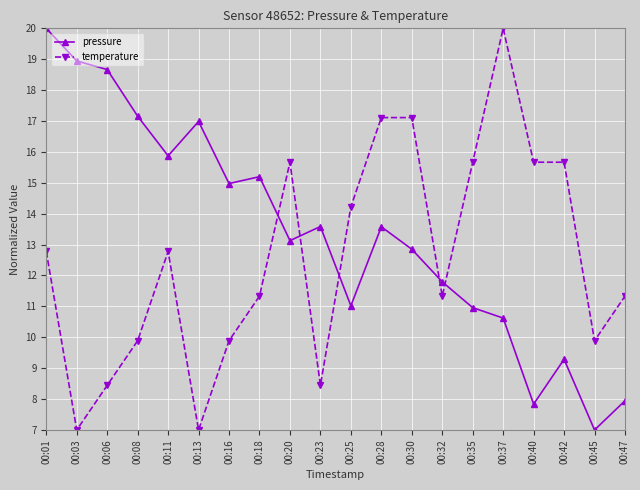

Where is the first local minimum for temperature?

00:03